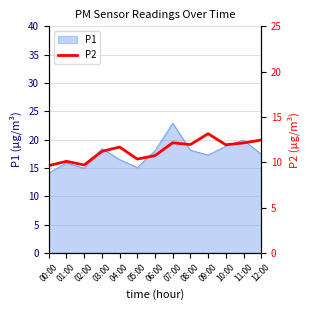

The value of P1 at 07:00 is 34.4. True or false?

False